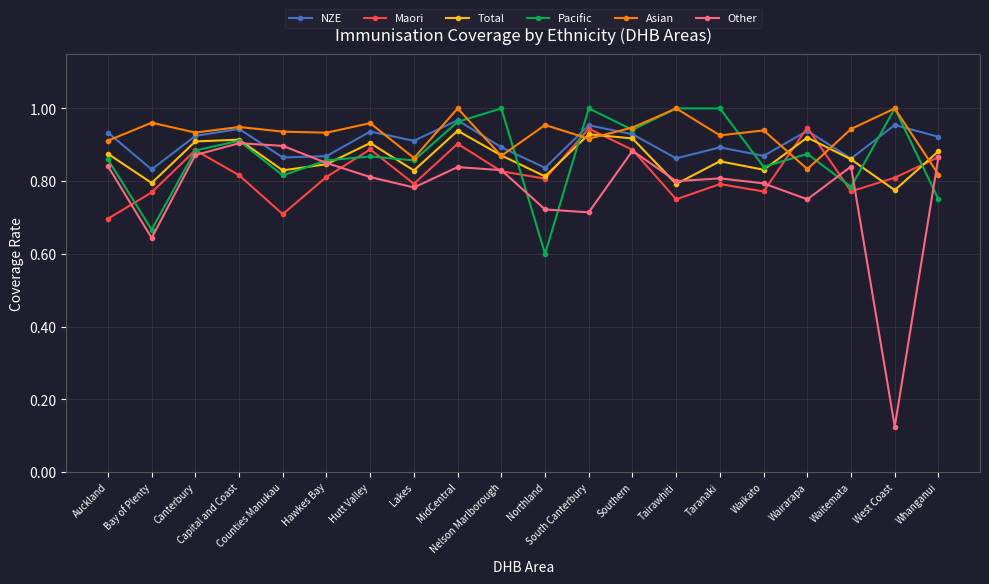

After their last crossing, which series has the higher values: Asian or Pacific?

Asian